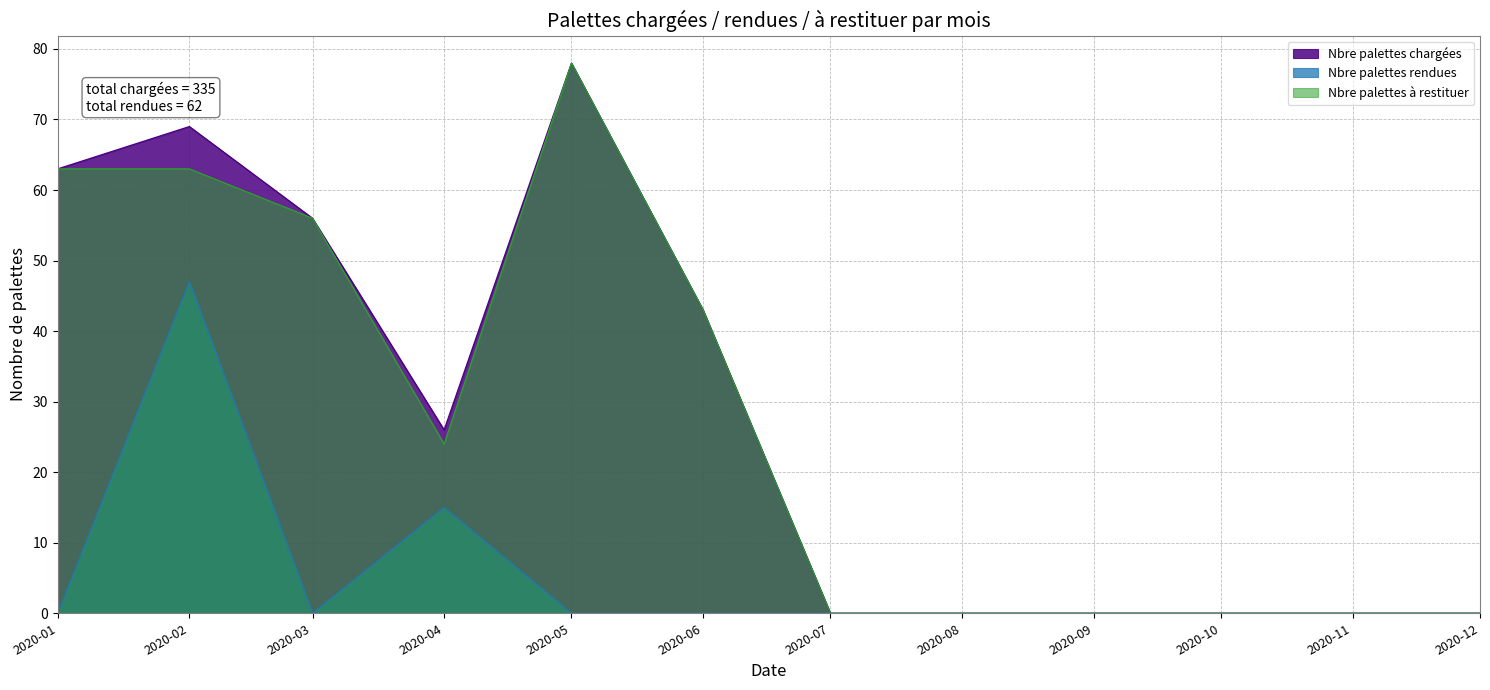

Is it true that Nbre palettes rendues equals 30 at 2020-06?

False